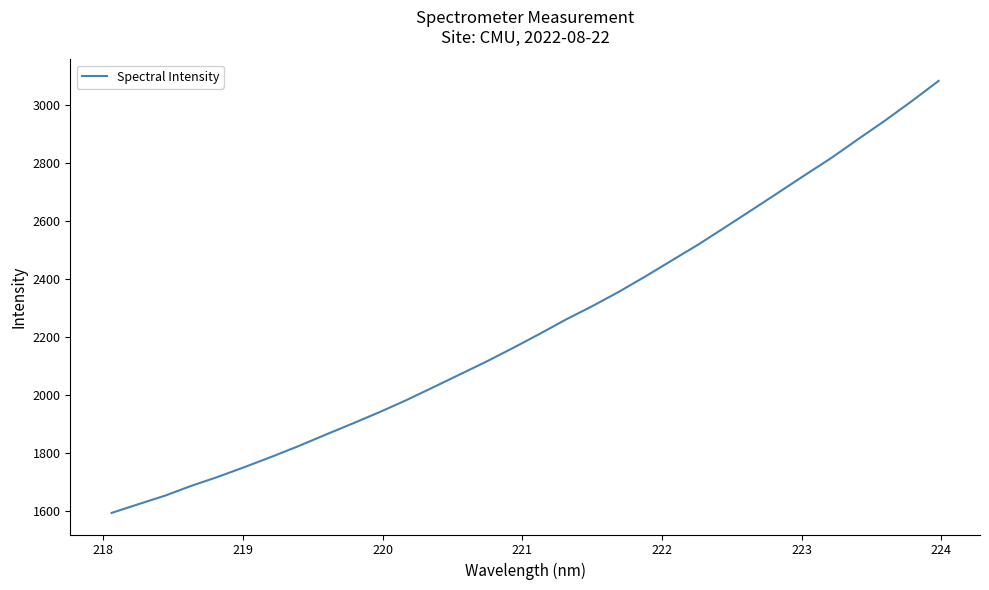

Count the number of values greater than 2207.

16